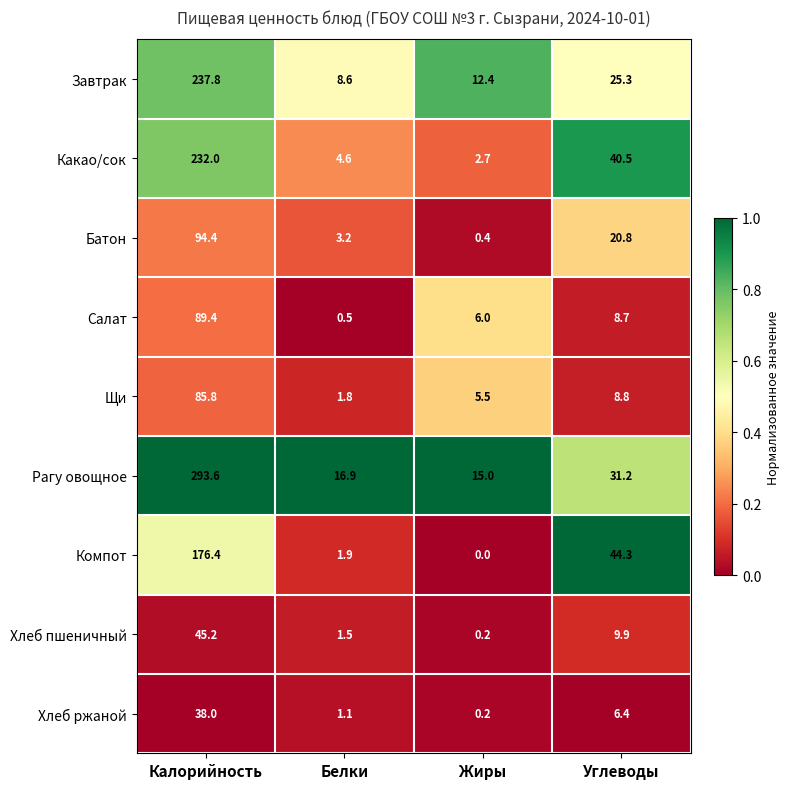

The value of Батон at Белки is 1.4. True or false?

False